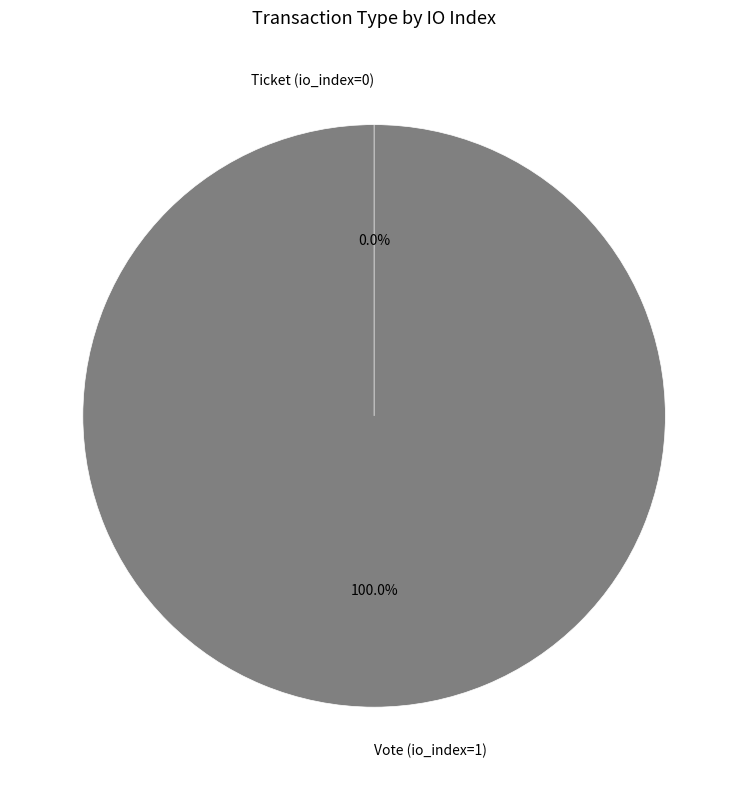

Combined, what portion of the pie is Vote (io_index=1) and Ticket (io_index=0)?

100.0%